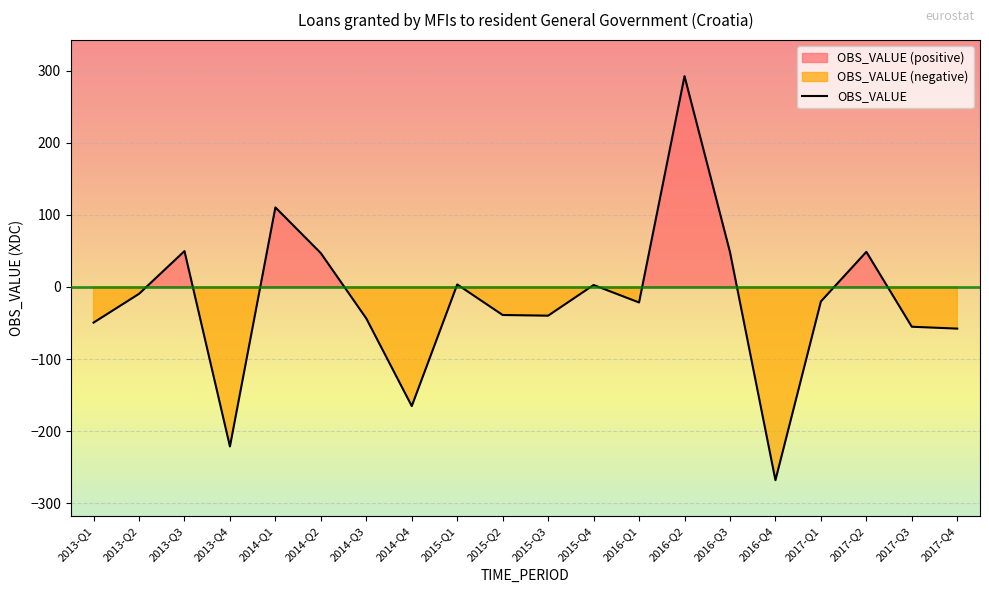

At which category does the data reach its first local peak?

2013-Q3